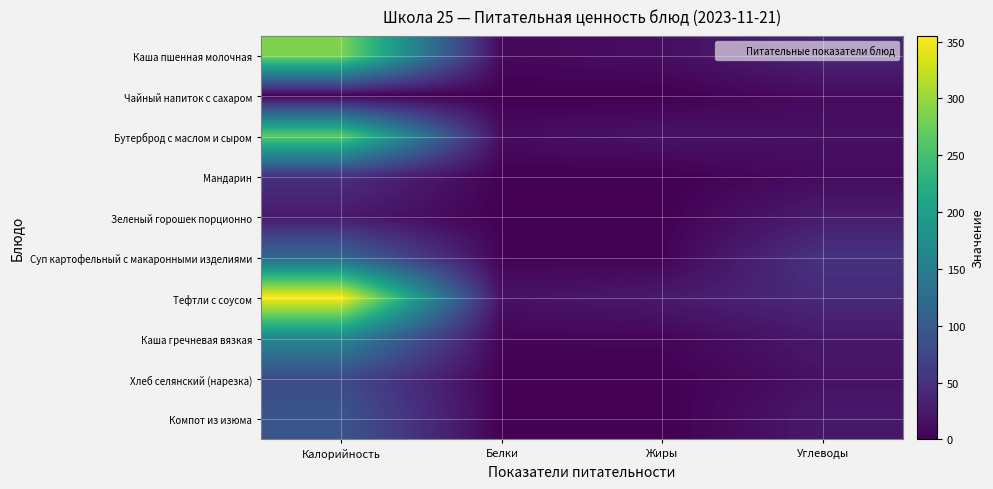

Between Калорийность and Жиры, which is larger?

Калорийность